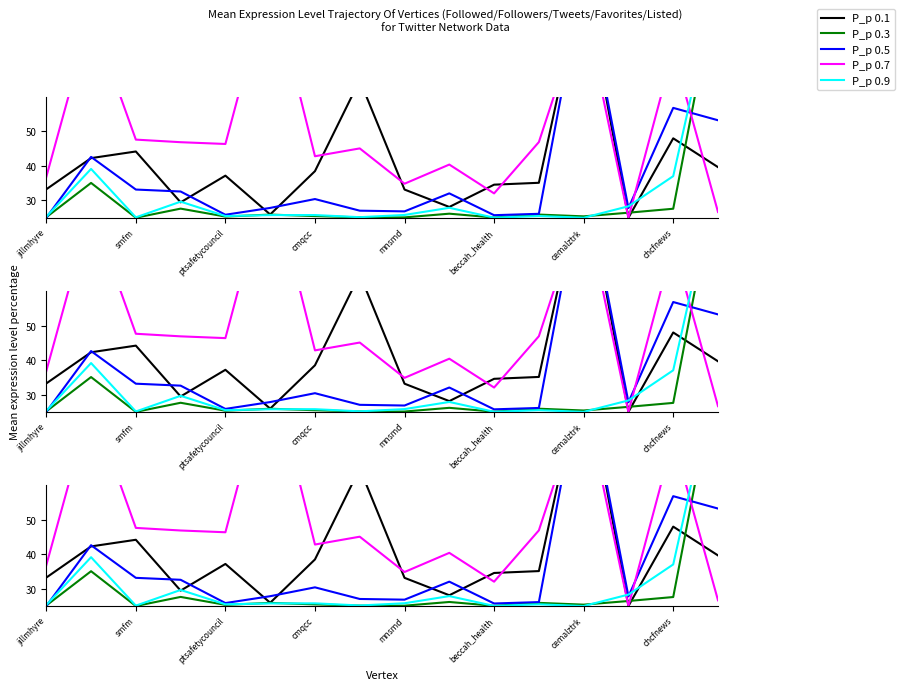

What is the difference between the P_p 0.7 values at jillmhyre and chcfnews?

8.3